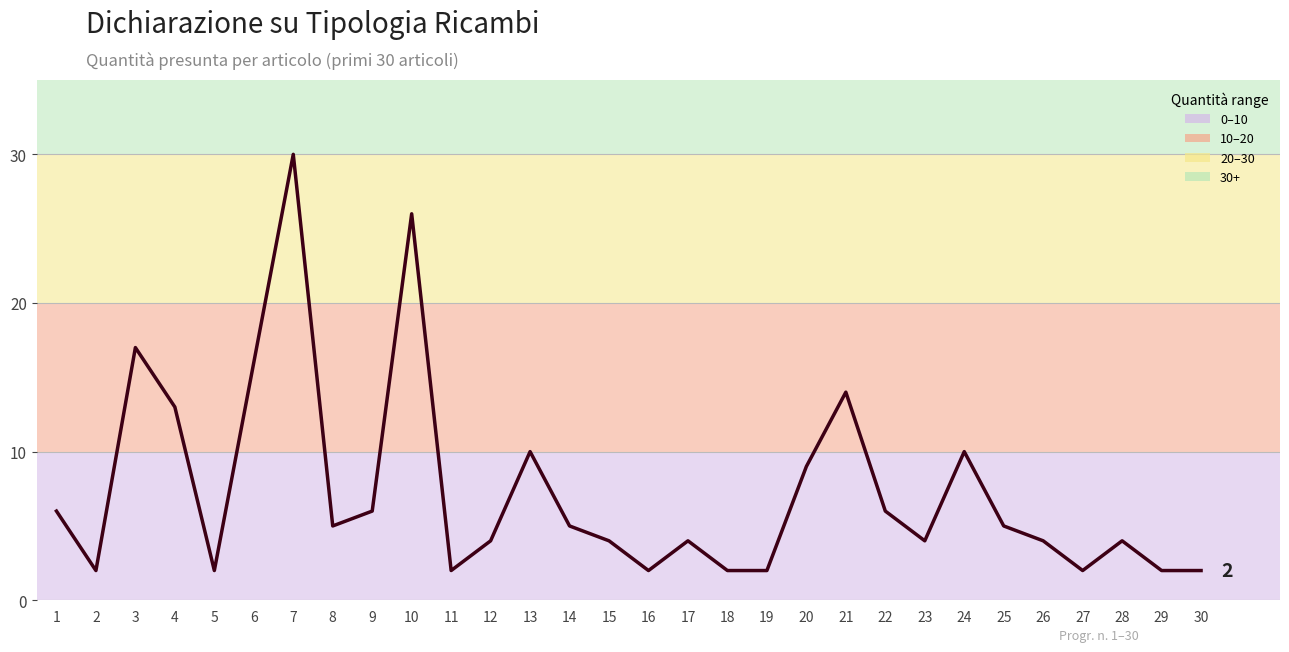

True or false: the data shows 14 at 21.

True